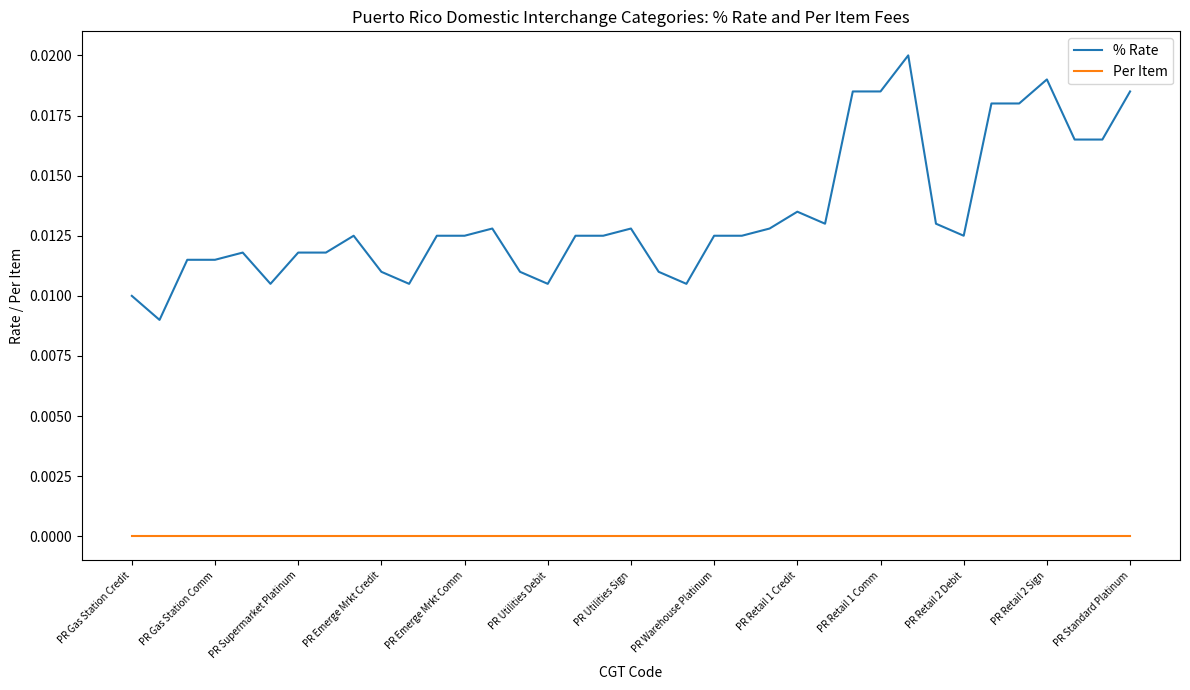

True or false: % Rate and Per Item cross at least once.

False